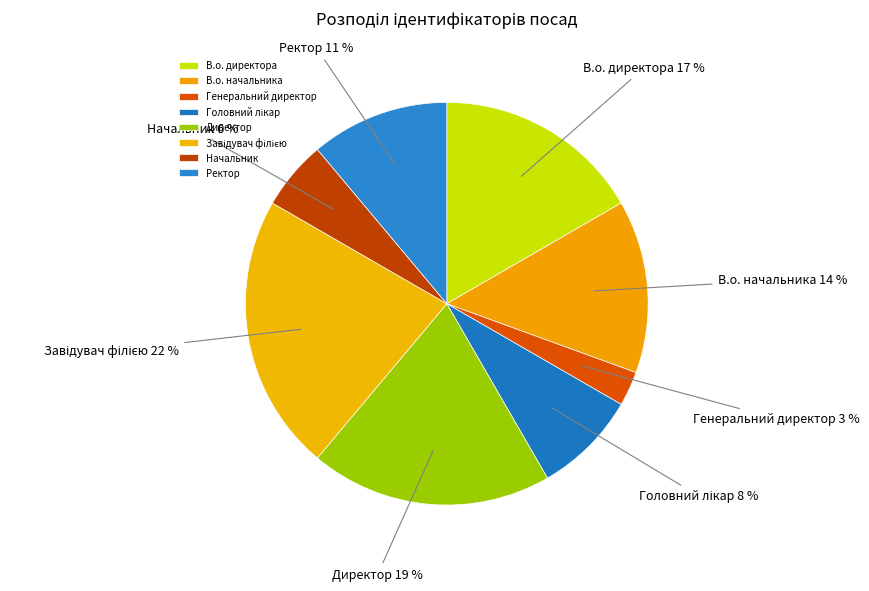

To the nearest percent, what percentage of the pie is Директор?

19%